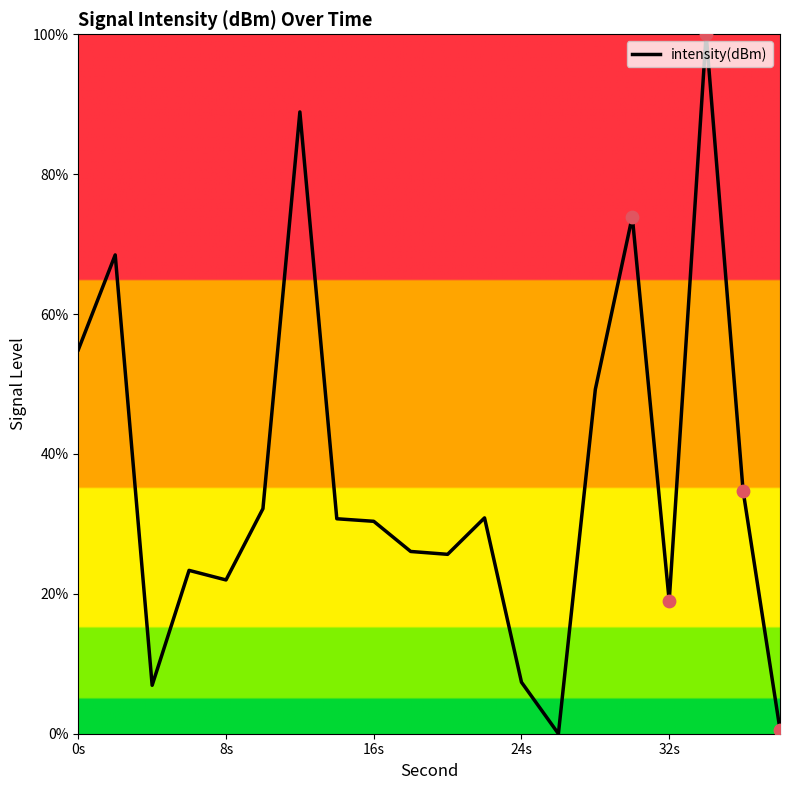

What is the maximum value shown in the chart?

100.0